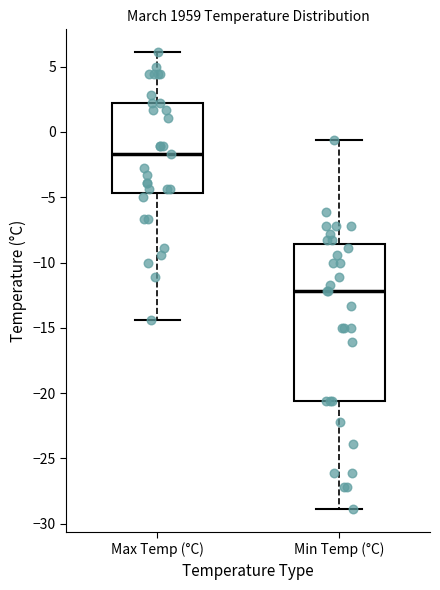

Reading left to right, transcribe this box plot: for each box, give where its median line is, the range the box spans, and where its two whiskers end, as read against the y-axis. The values are not printed on the chart, so give them approximately, as read against the axis.

Max Temp (°C): median -1.5, box -4.5 to 2.0, whiskers -14.5 to 6.0
Min Temp (°C): median -12.0, box -20.5 to -8.5, whiskers -29.0 to -0.5